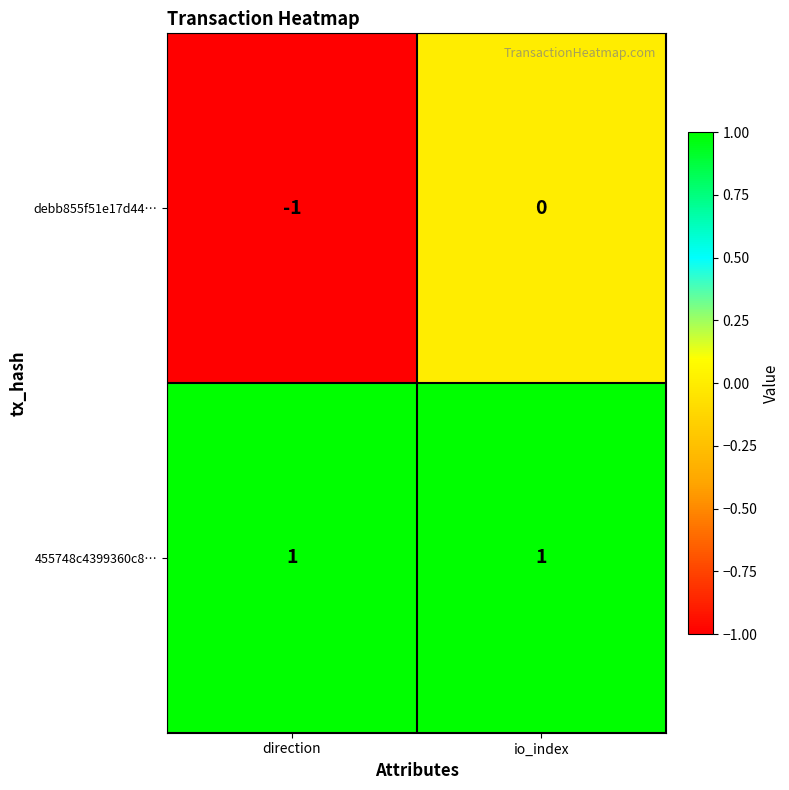

Reading left to right, extract all data points from this chart.

debb855f51e17d44…: -1	0
455748c4399360c8…: 1	1